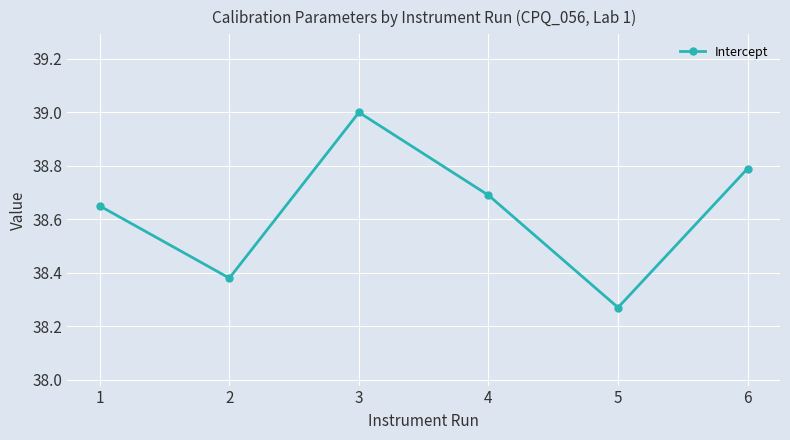

What is the value of the 6th point from the left?

38.8